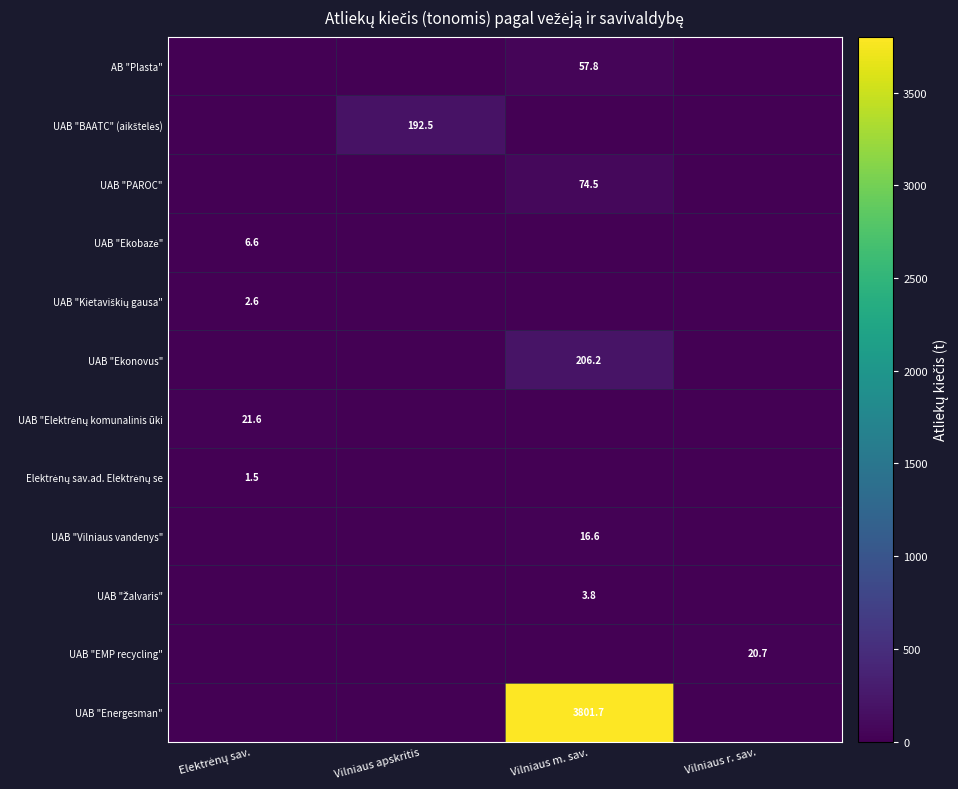

What is the average value of the UAB "Energesman" series?

950.4